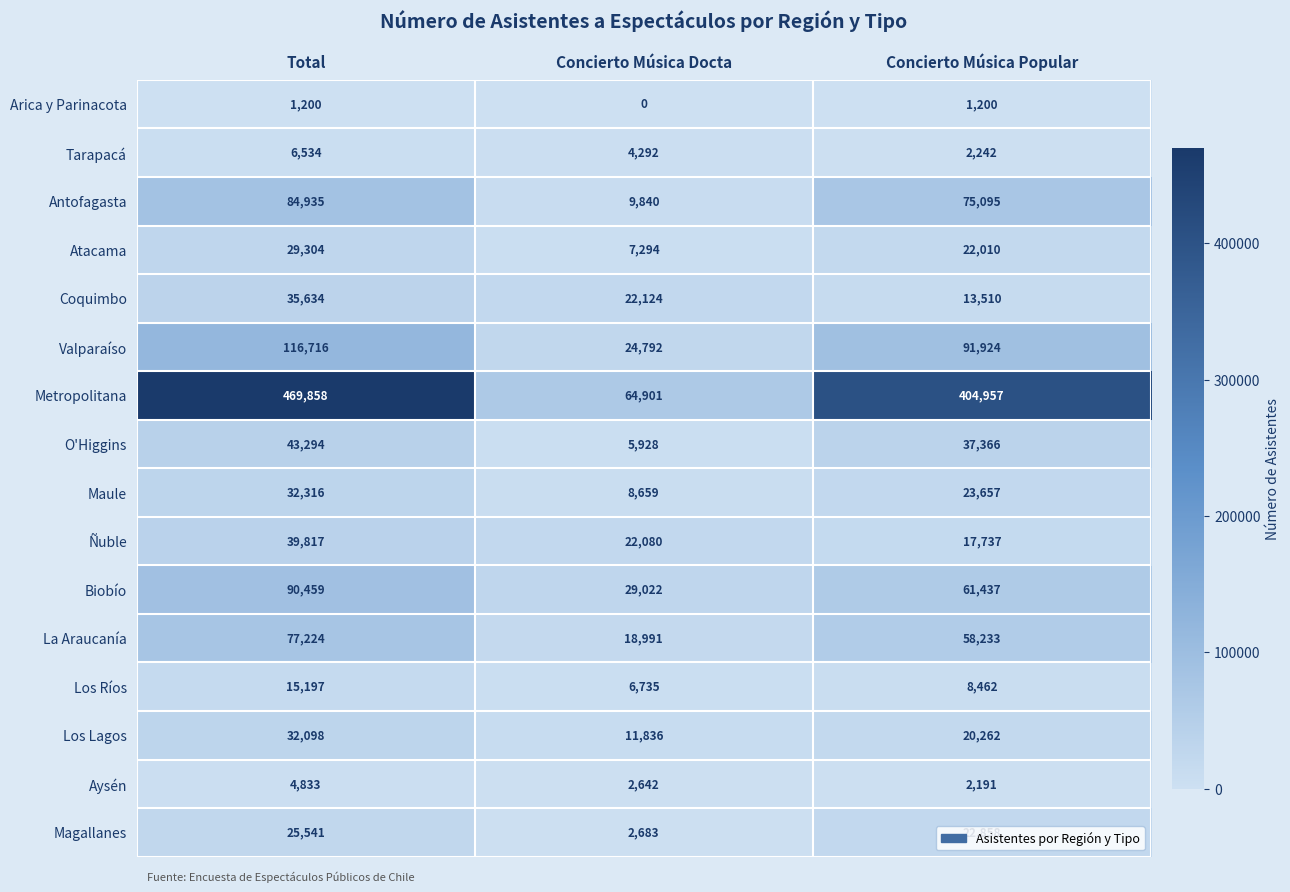

The Aysén series shows 8554 at Total. True or false?

False